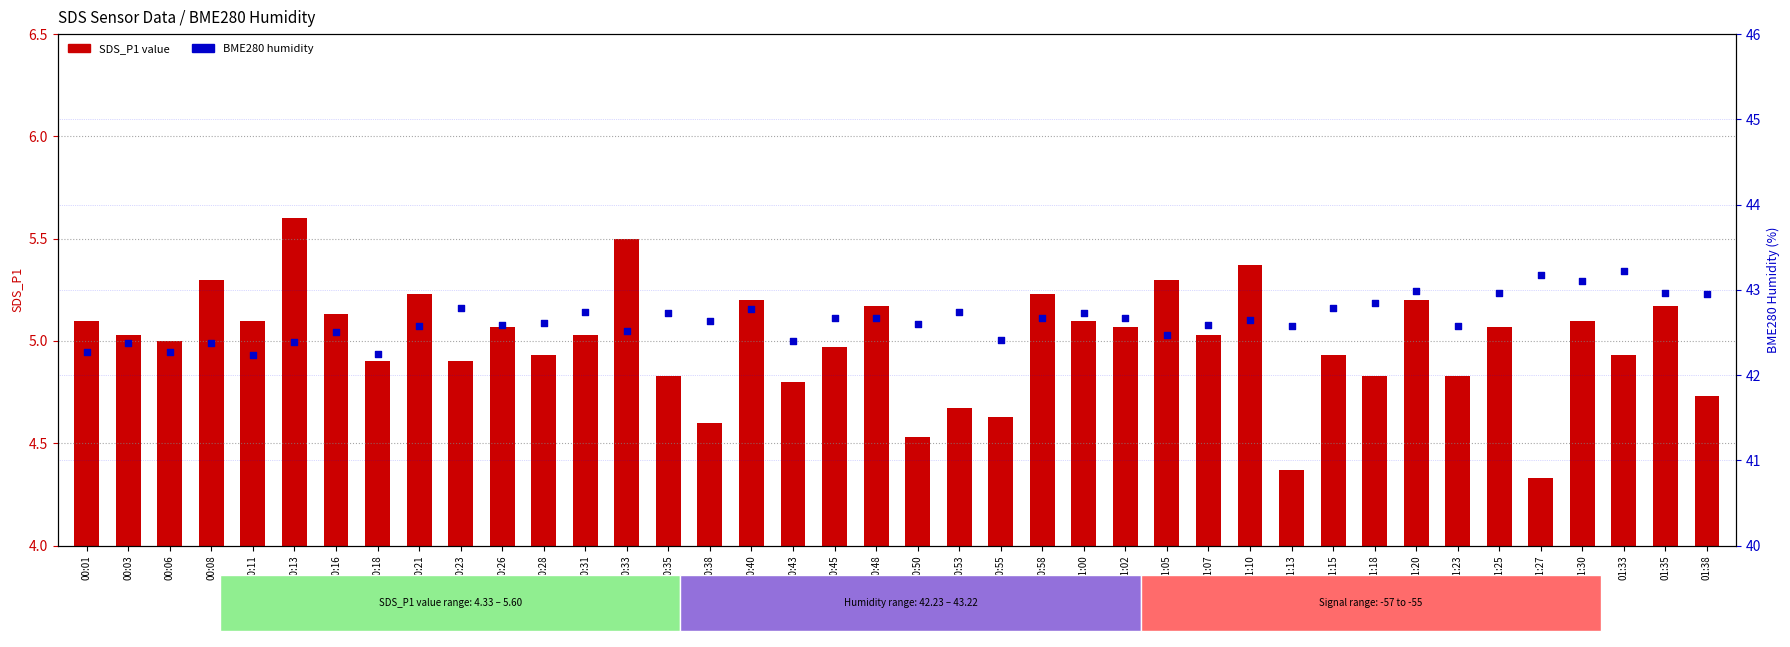

What are all the series names shown in the legend?

SDS_P1 value, BME280_humidity